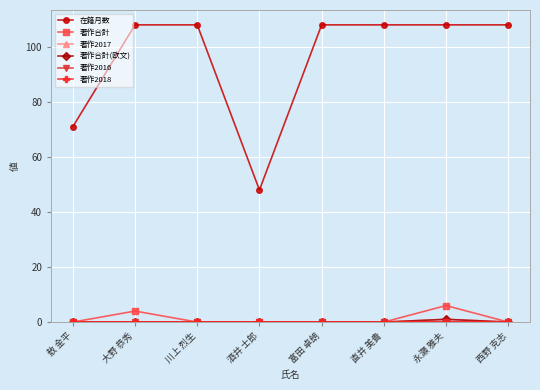

True or false: 著作2017 and 在籍月数 cross at least once.

False